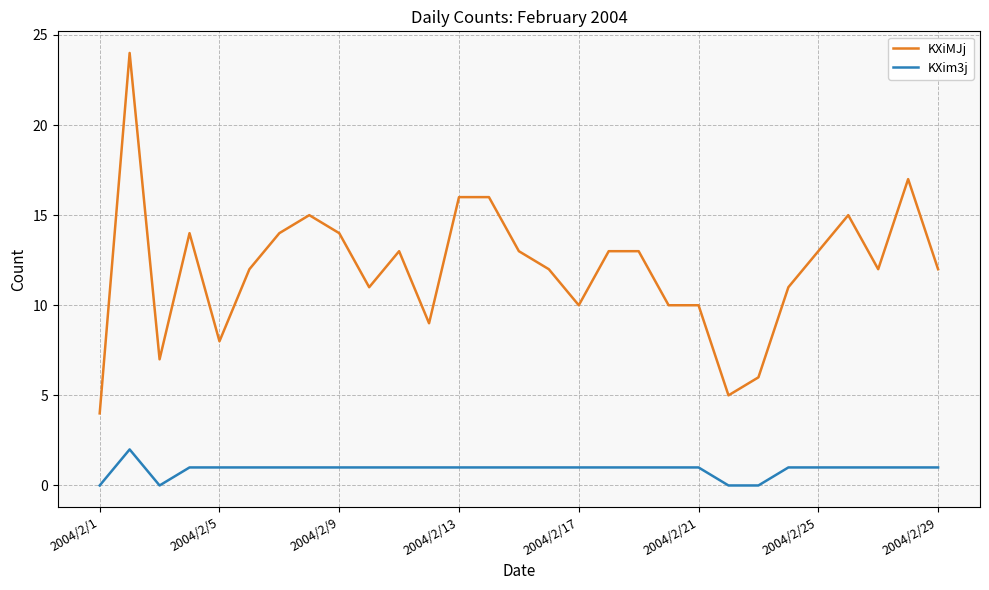

How many lines are shown in the chart?

2